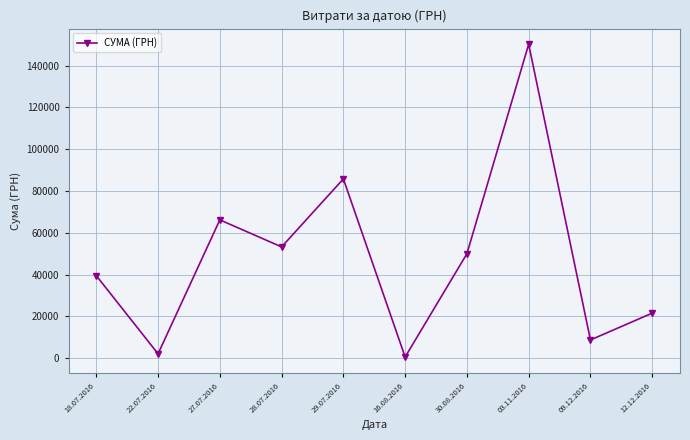

Rank the categories by value from lowest to highest.

16.08.2016, 22.07.2016, 09.12.2016, 12.12.2016, 18.07.2016, 30.08.2016, 28.07.2016, 27.07.2016, 29.07.2016, 03.11.2016